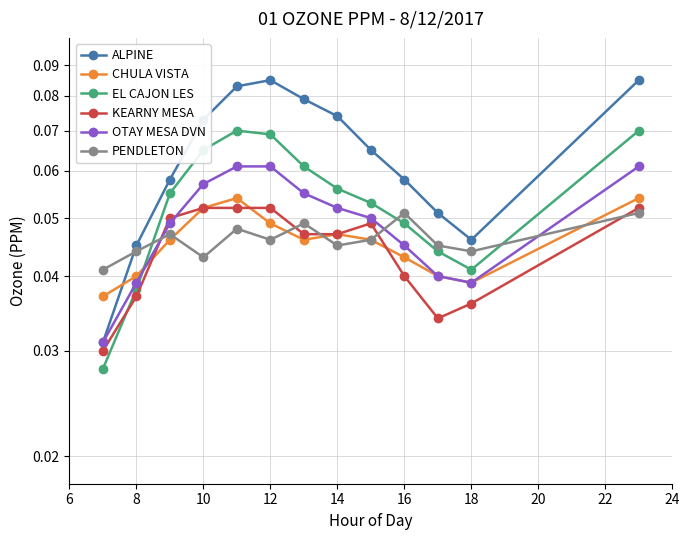

In PENDLETON, how many points are lower than both neighbors (excluding endpoints)?

4